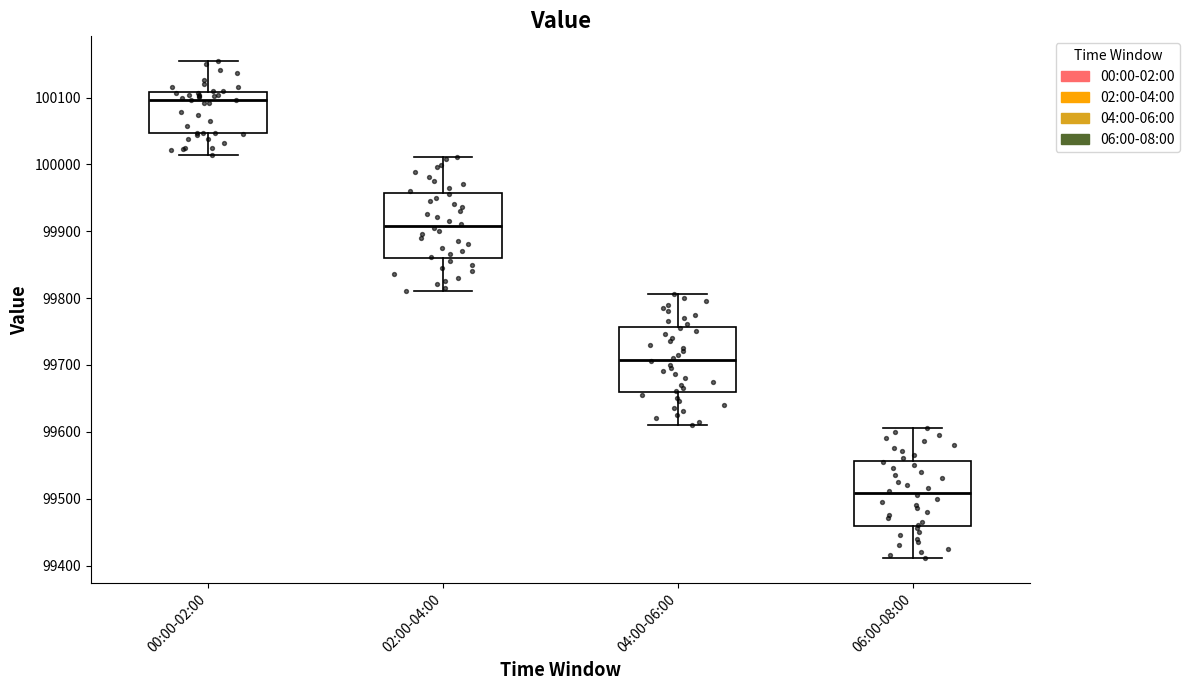

Reading left to right, read every box against the y-axis: the position of its median line, the range the box covers, and the ends of its whiskers. The values are not printed on the chart, so give them approximately, as read against the axis.

00:00-02:00: median 100100, box 100050 to 100110, whiskers 100010 to 100150
02:00-04:00: median 99910, box 99860 to 99960, whiskers 99810 to 100010
04:00-06:00: median 99710, box 99660 to 99760, whiskers 99610 to 99810
06:00-08:00: median 99510, box 99460 to 99560, whiskers 99410 to 99610